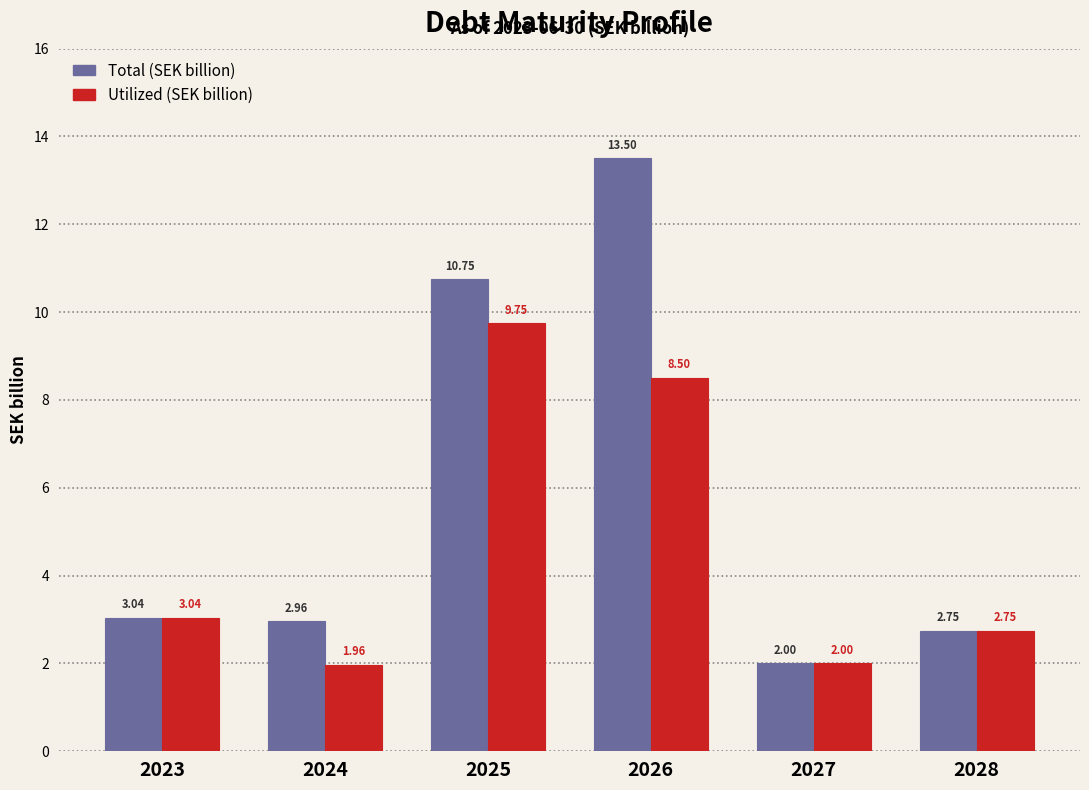

What is the spread (max minus min) of values at 2026?

5.0